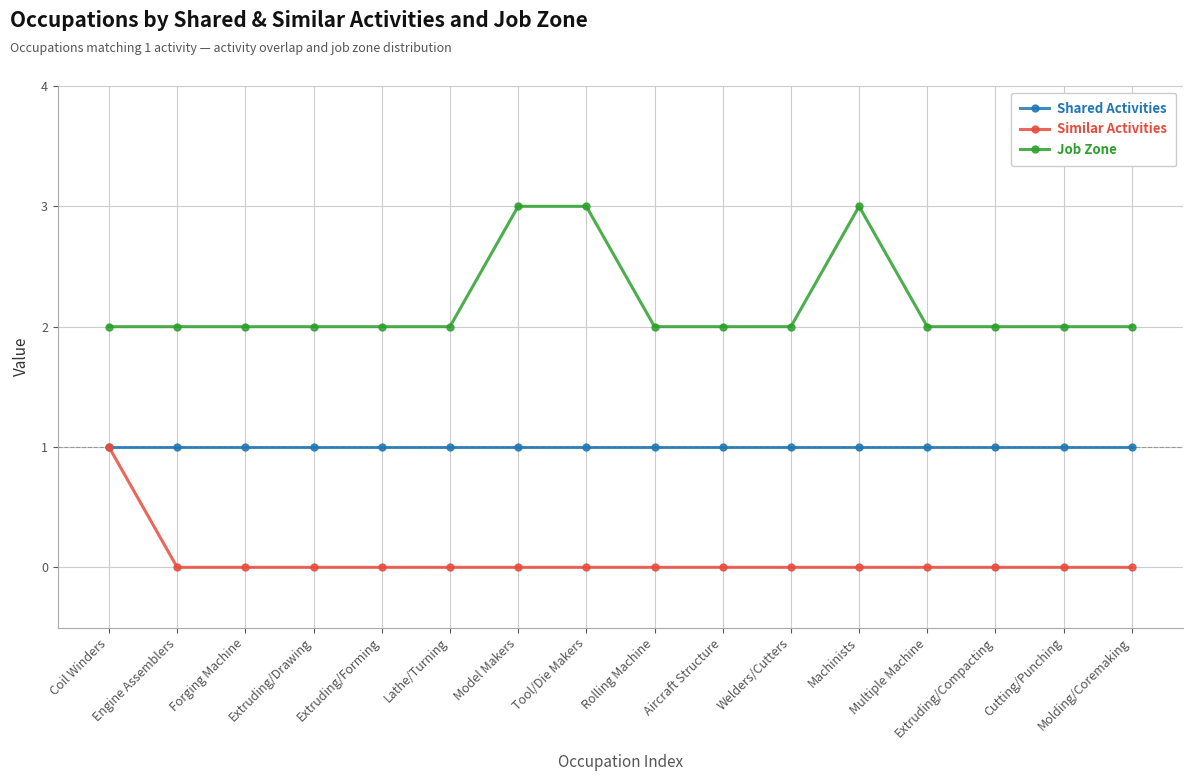

True or false: Similar Activities and Job Zone intersect in this chart.

False